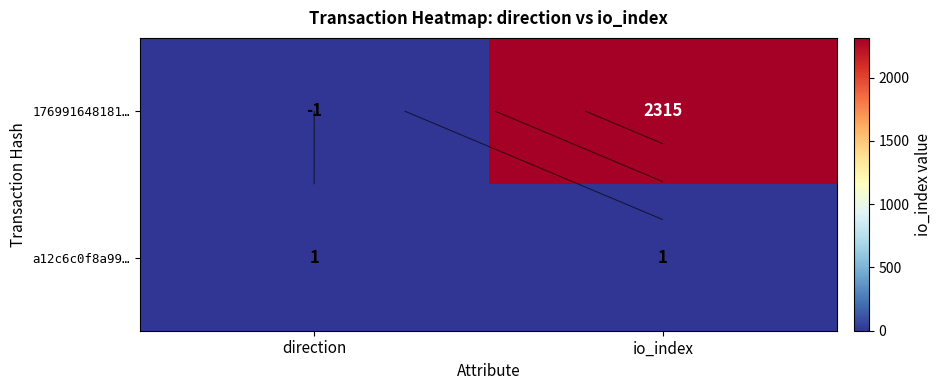

What is the sum of the 176991648181… values at direction and io_index?

2314